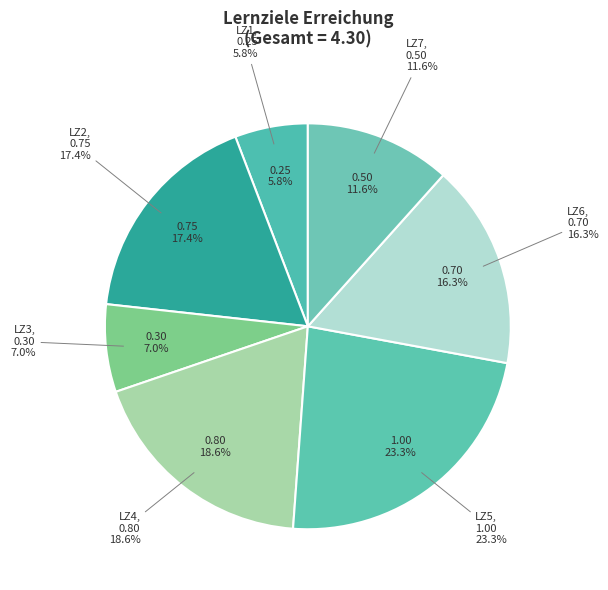

To the nearest percent, what portion does LZ7 represent?

12%